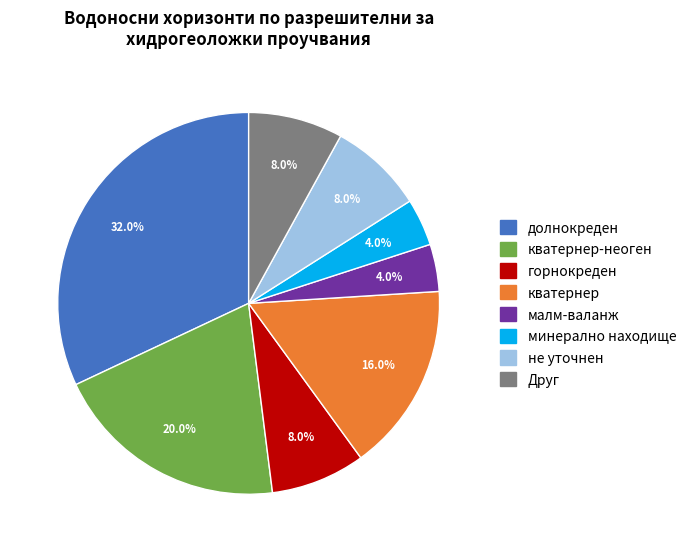

Is there a majority slice in this chart?

No